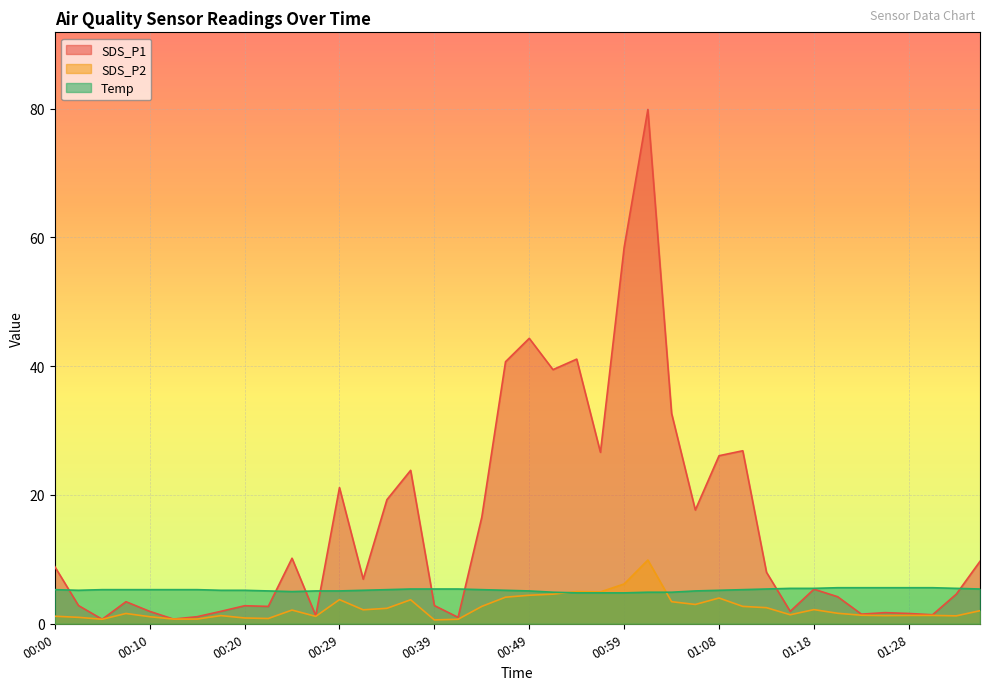

Reading left to right, list all the values displayed in this chart.

SDS_P1: 00:00=8.9	00:03=2.8	00:05=0.7	00:07=3.4	00:10=1.9	00:12=0.7	00:15=1.1	00:17=1.9	00:20=2.8	00:22=2.7	00:25=10.2	00:27=1.3	00:29=21.1	00:32=6.9	00:34=19.3	00:37=23.8	00:39=2.8	00:42=1.0	00:44=16.6	00:46=40.7	00:49=44.3	00:51=39.5	00:54=41.1	00:56=26.6	00:59=58.5	01:01=79.9	01:03=32.7	01:06=17.7	01:08=26.1	01:11=26.9	01:13=8.0	01:16=1.9	01:18=5.4	01:20=4.2	01:23=1.5	01:25=1.7	01:28=1.6	01:30=1.4	01:33=4.6	01:35=9.7
SDS_P2: 00:00=1.2	00:03=1.0	00:05=0.7	00:07=1.6	00:10=1.1	00:12=0.7	00:15=0.7	00:17=1.3	00:20=0.9	00:22=0.8	00:25=2.1	00:27=1.1	00:29=3.8	00:32=2.2	00:34=2.4	00:37=3.7	00:39=0.6	00:42=0.7	00:44=2.7	00:46=4.1	00:49=4.4	00:51=4.6	00:54=5.0	00:56=5.0	00:59=6.2	01:01=9.9	01:03=3.4	01:06=3.0	01:08=4.0	01:11=2.7	01:13=2.5	01:16=1.4	01:18=2.2	01:20=1.6	01:23=1.3	01:25=1.3	01:28=1.3	01:30=1.3	01:33=1.2	01:35=2.0
Temp: 00:00=5.3	00:03=5.2	00:05=5.3	00:07=5.3	00:10=5.3	00:12=5.3	00:15=5.3	00:17=5.2	00:20=5.2	00:22=5.1	00:25=5.0	00:27=5.1	00:29=5.1	00:32=5.2	00:34=5.3	00:37=5.4	00:39=5.4	00:42=5.4	00:44=5.3	00:46=5.2	00:49=5.1	00:51=4.9	00:54=4.8	00:56=4.8	00:59=4.8	01:01=4.9	01:03=4.9	01:06=5.1	01:08=5.2	01:11=5.3	01:13=5.4	01:16=5.5	01:18=5.5	01:20=5.6	01:23=5.6	01:25=5.6	01:28=5.6	01:30=5.6	01:33=5.5	01:35=5.4